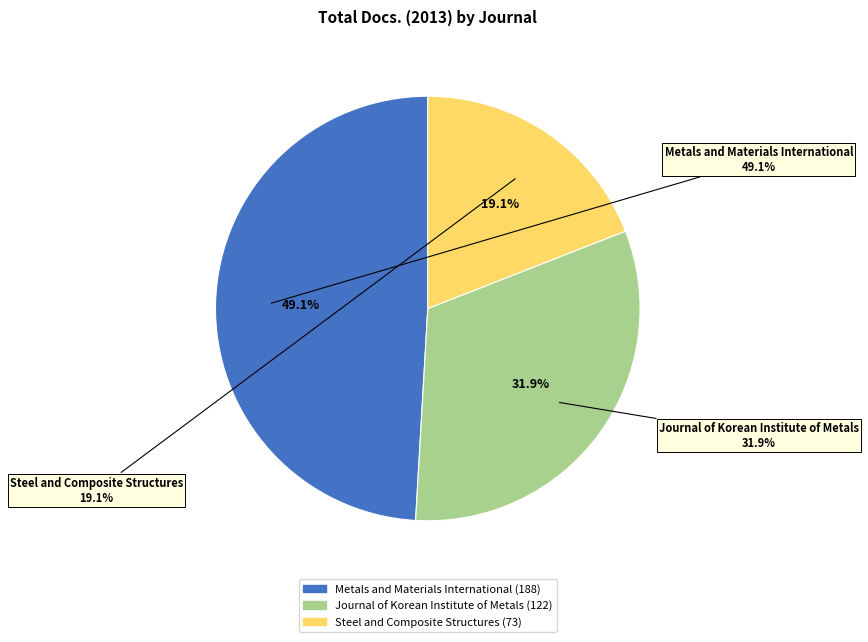

The Journal of Korean Institute of Metals slice represents 32% of the pie. True or false?

True